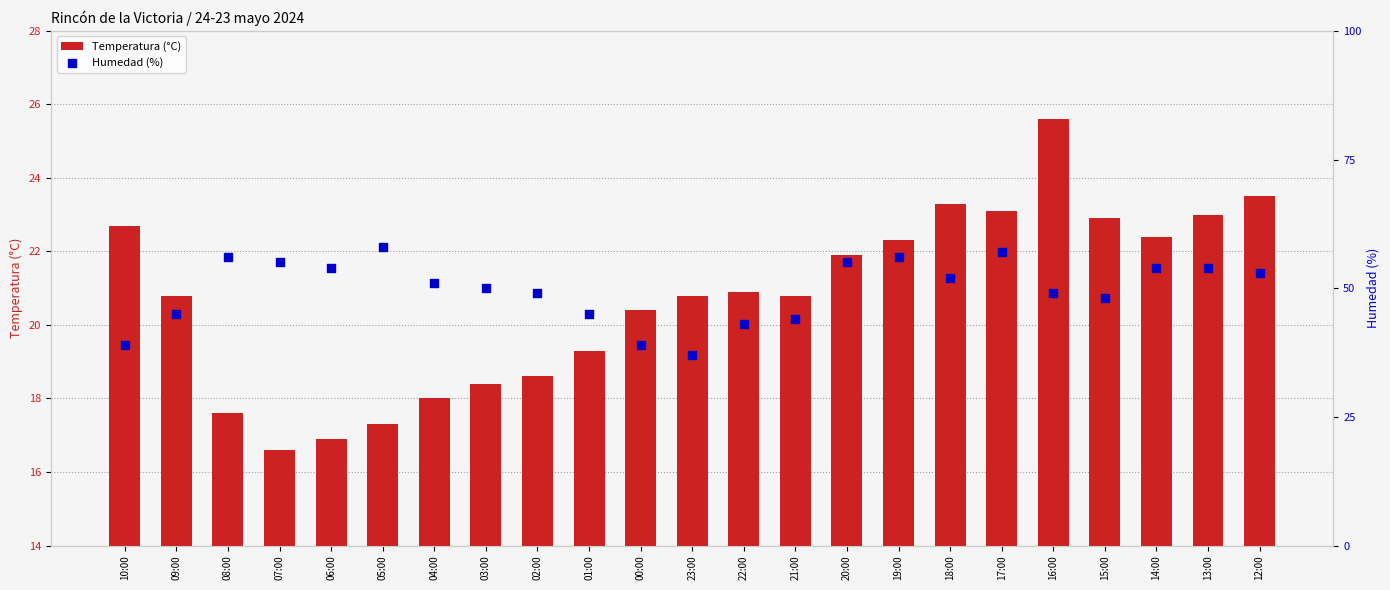

What are all the series names shown in the legend?

Temperatura (°C), Humedad (%)